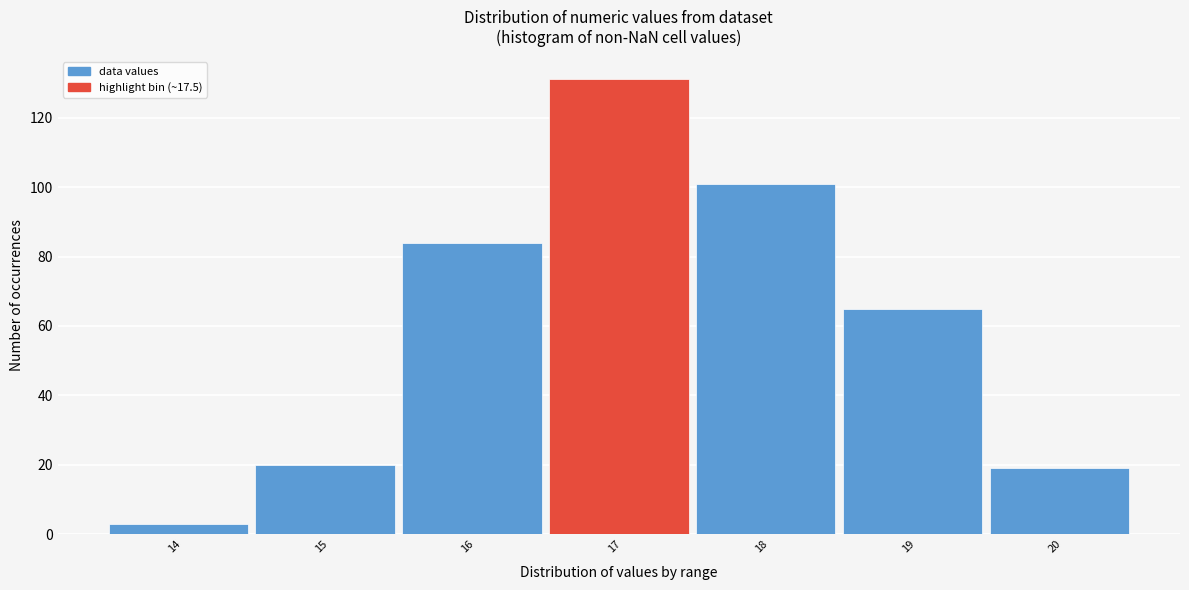

Reading left to right, what are all the values shown in this chart?

14=3	15=20	16=84	17=131	18=101	19=65	20=19